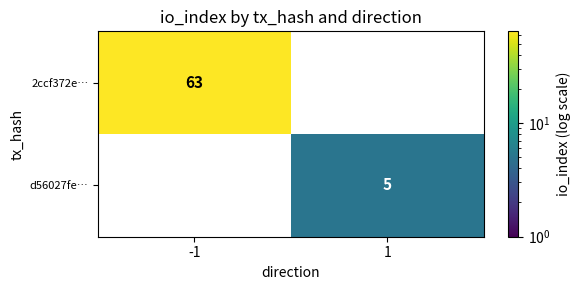

Is the value of d56027fe… at 1 greater than the value of 2ccf372e… at 1?

Yes